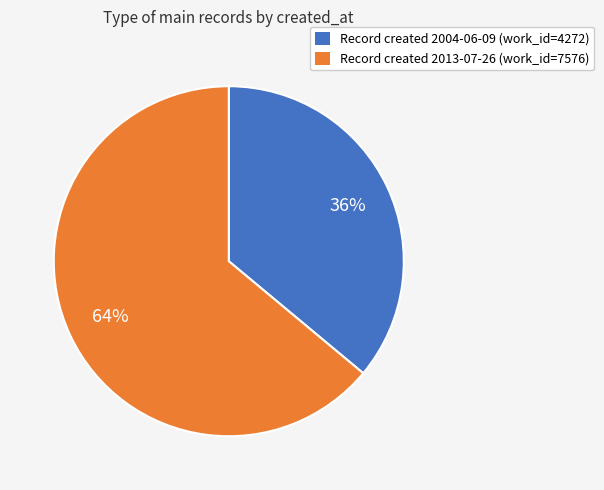

How many slices are in this pie chart?

2